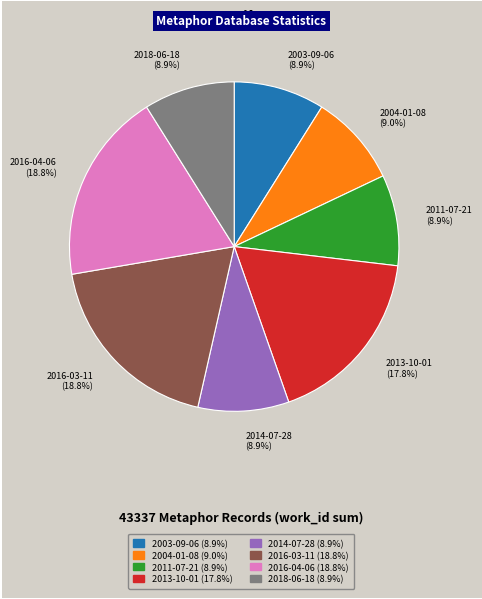

Does 2016-03-11 represent more than half of the total?

No